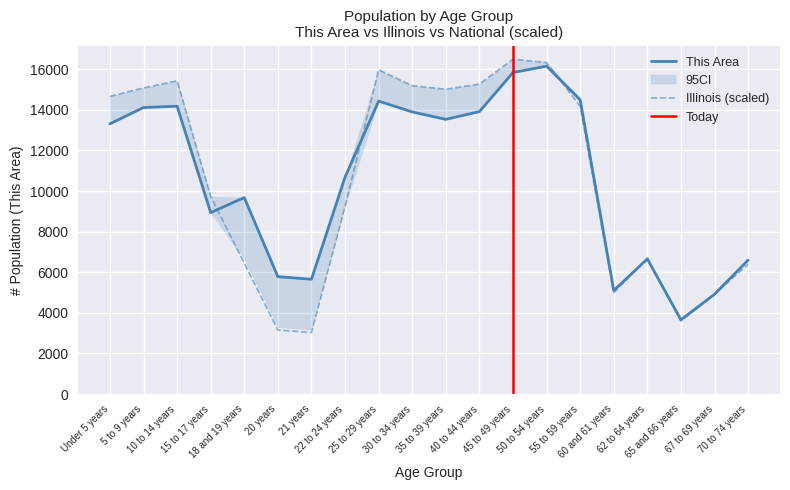

Which series changed the most between 21 years and 35 to 39 years?

Illinois